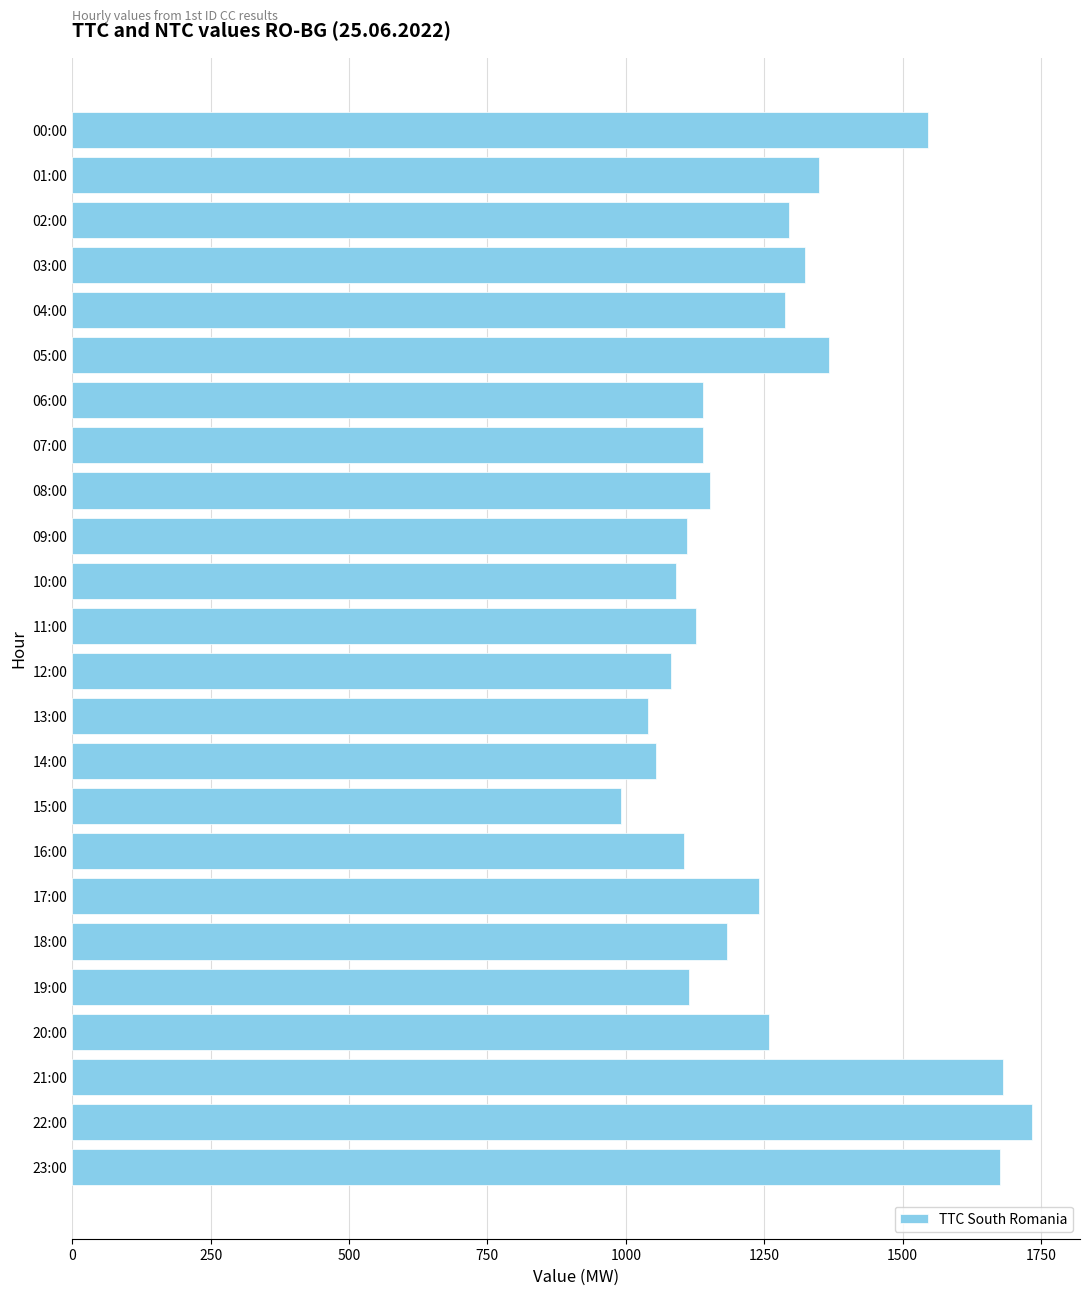

What is the sum of the values at 07:00 and 23:00?

2815